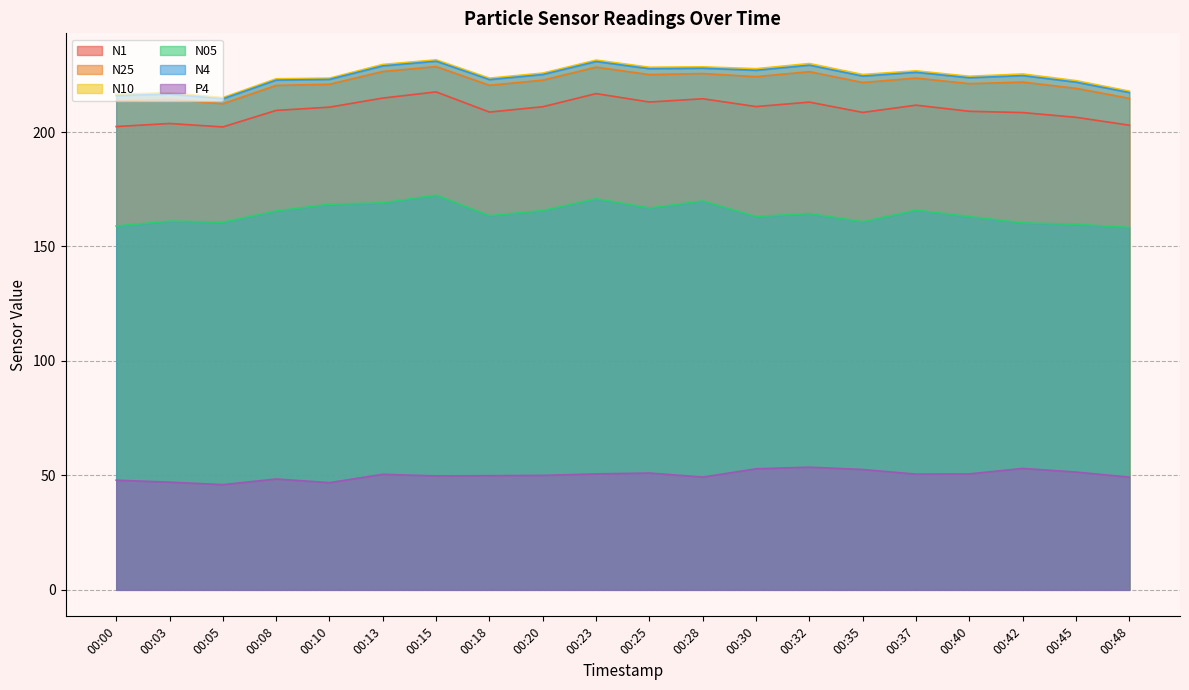

Does the chart display data point markers on the line(s)?

No